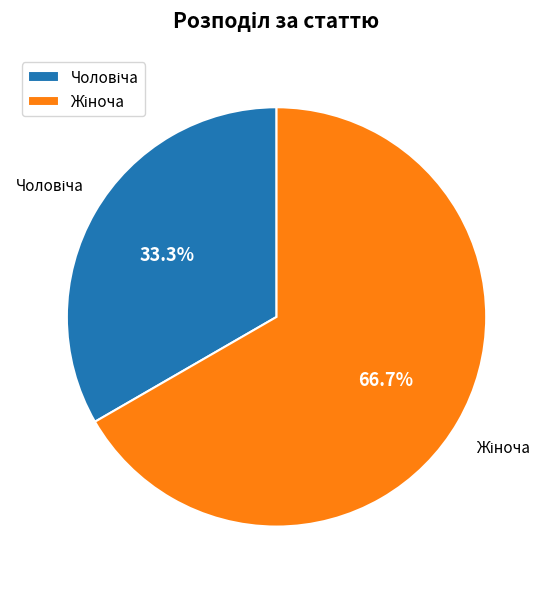

To the nearest percent, what is the average slice percentage?

50%